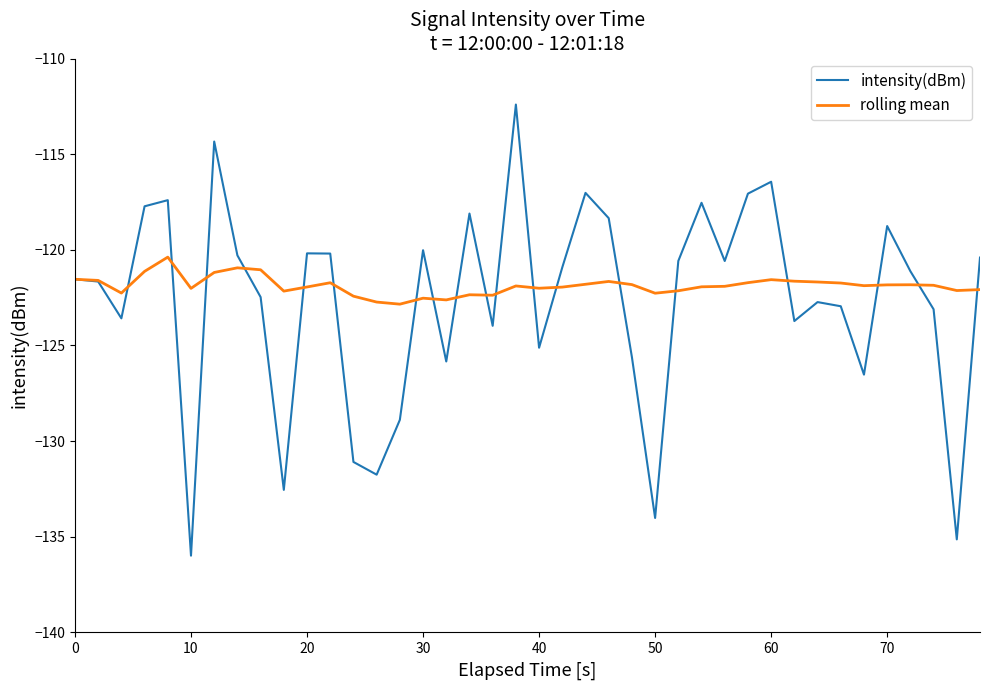

What is the minimum value shown in the chart?

-136.0